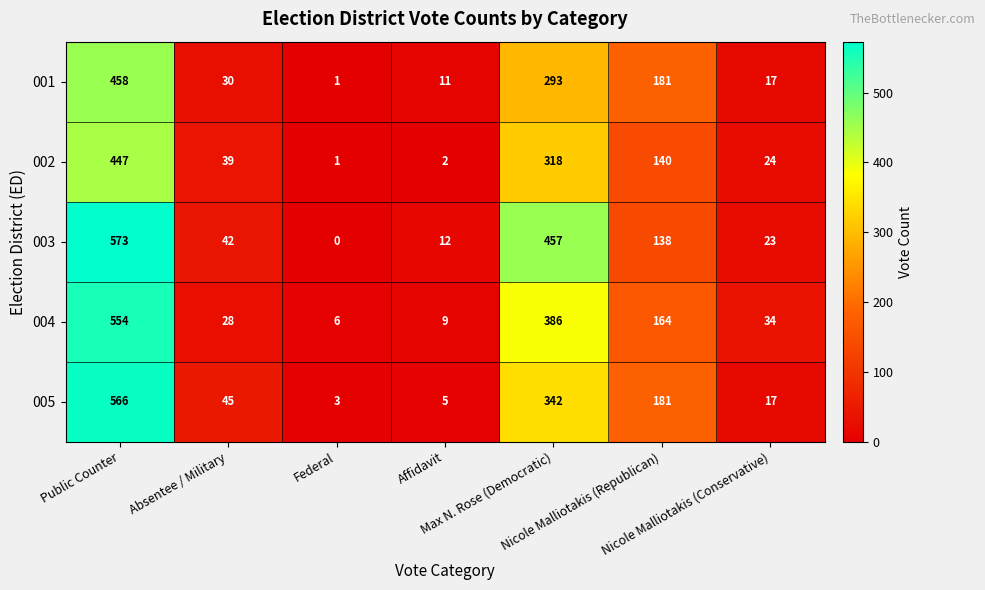

At how many categories does at least one series exceed 453?

2